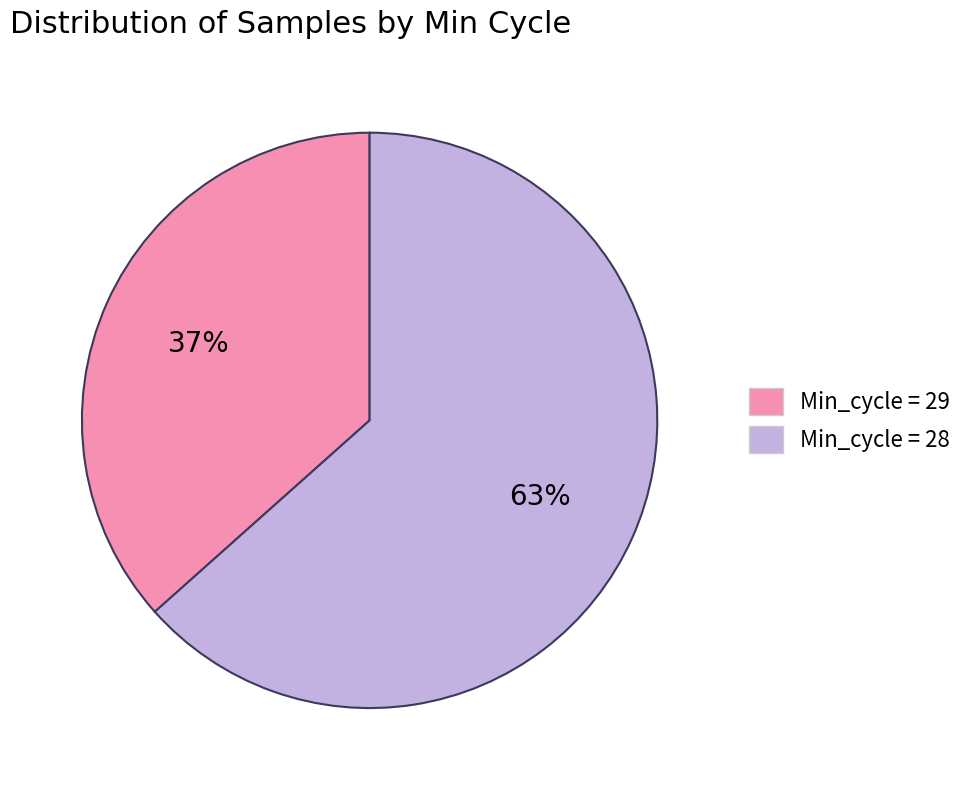

Does any single category account for the majority?

Yes